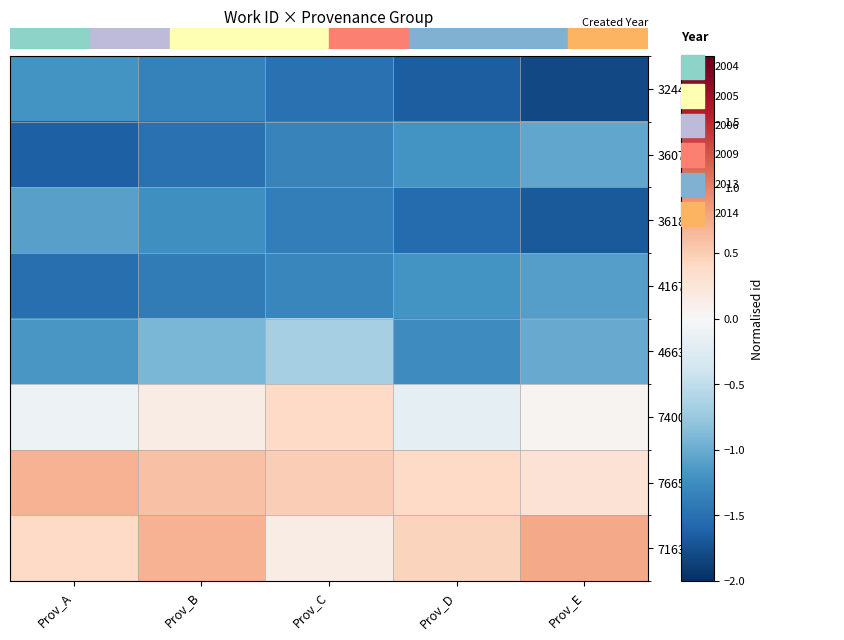

Which series changed the most between Prov_B and Prov_C?

7163